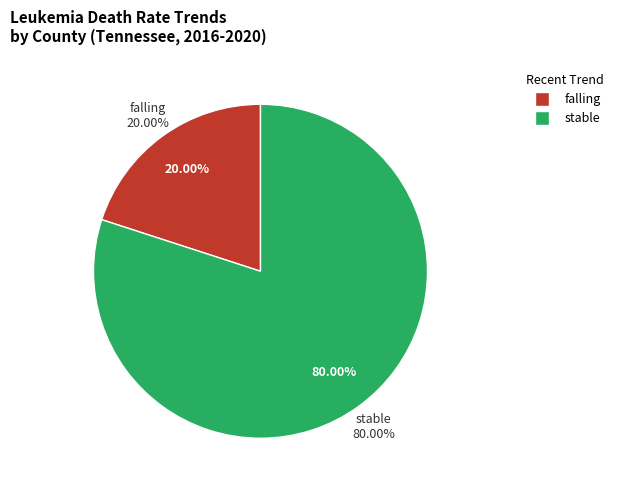

Which slice is the largest?

stable